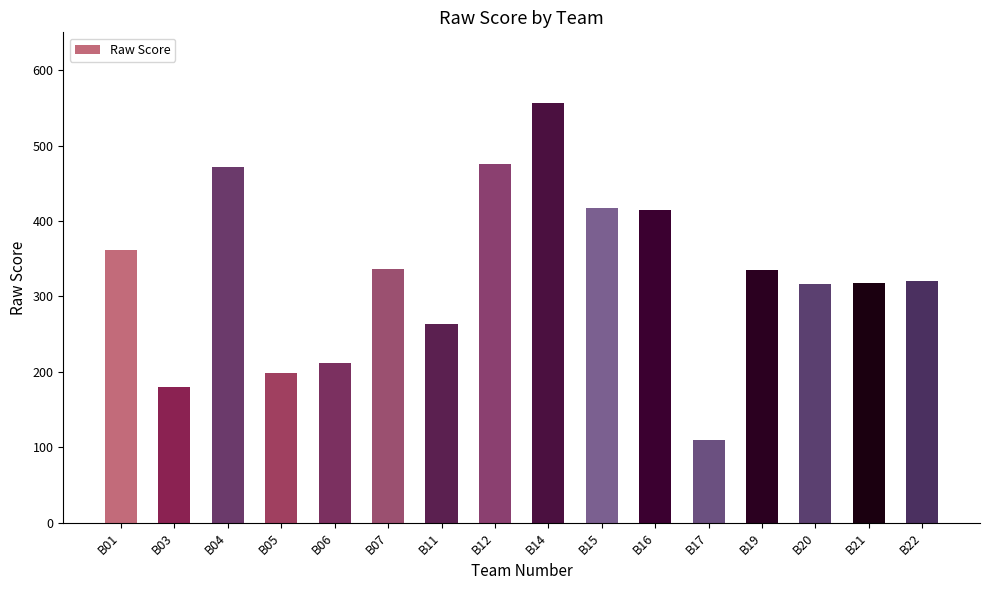

What is the approximate value at B07, to the nearest 10?

340